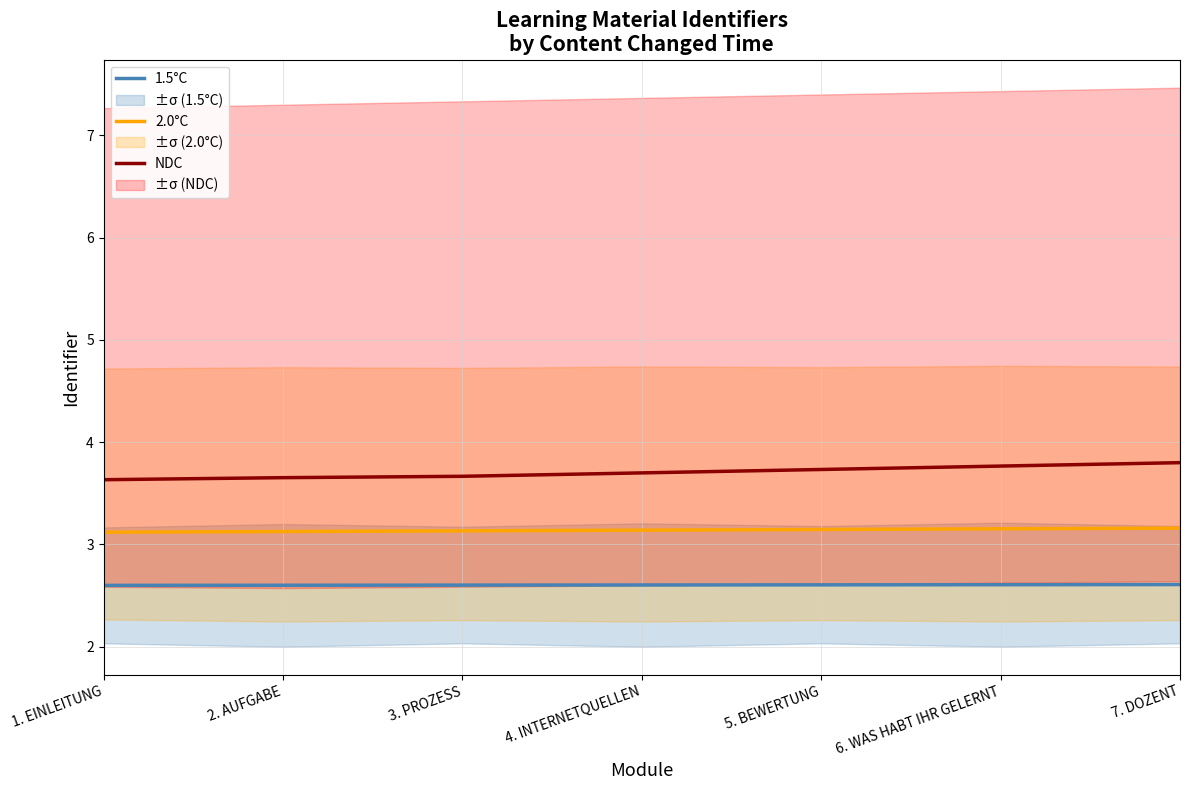

What are all the series names shown in the legend?

1.5°C, 2.0°C, NDC